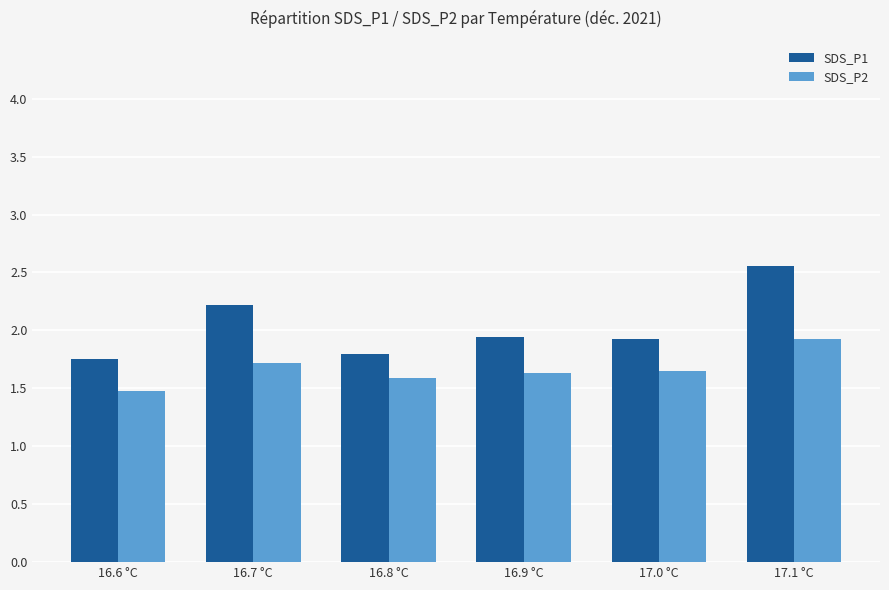

Which label corresponds to the largest value in the chart?

17.1 °C